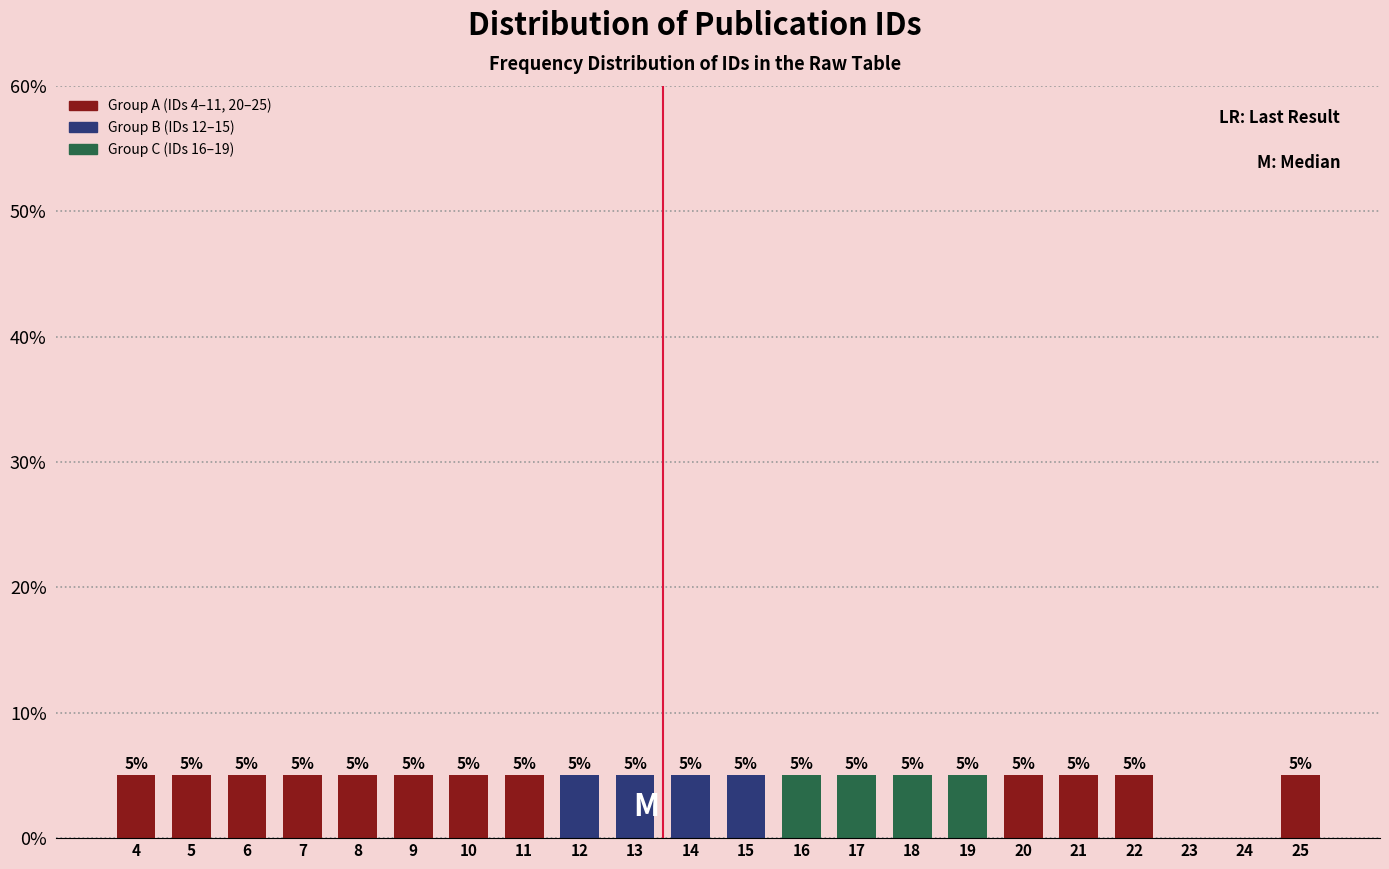

Reading left to right, what are all the values shown in this chart?

4=5	5=5	6=5	7=5	8=5	9=5	10=5	11=5	12=5	13=5	14=5	15=5	16=5	17=5	18=5	19=5	20=5	21=5	22=5	23=0	24=0	25=5